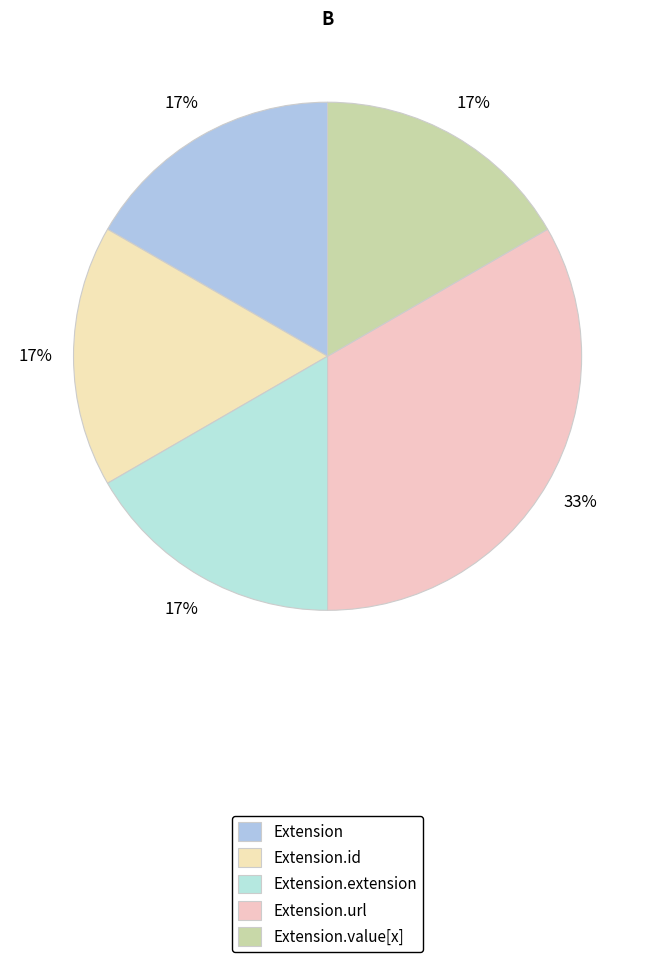

What is the largest slice in the pie chart?

Extension.url